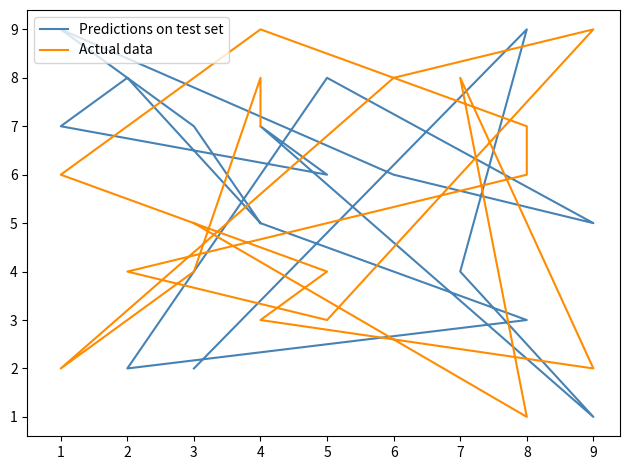

True or false: Actual data has more than 2 interior local peaks.

True